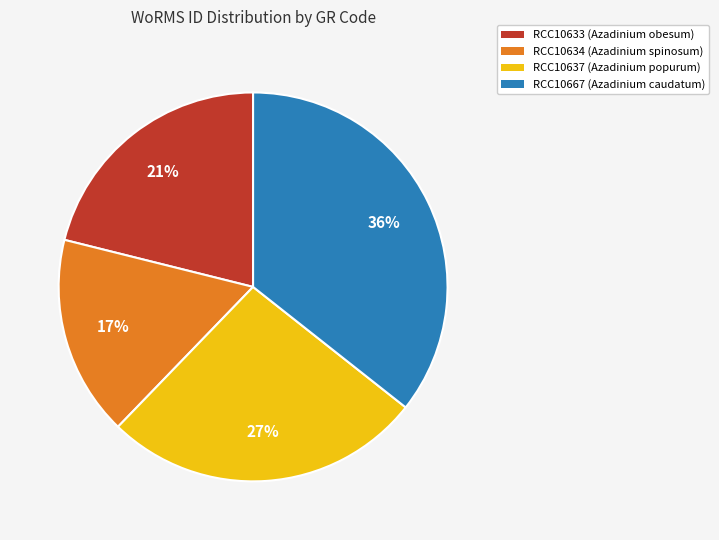

Is it true that RCC10633 is 21% of the pie?

True